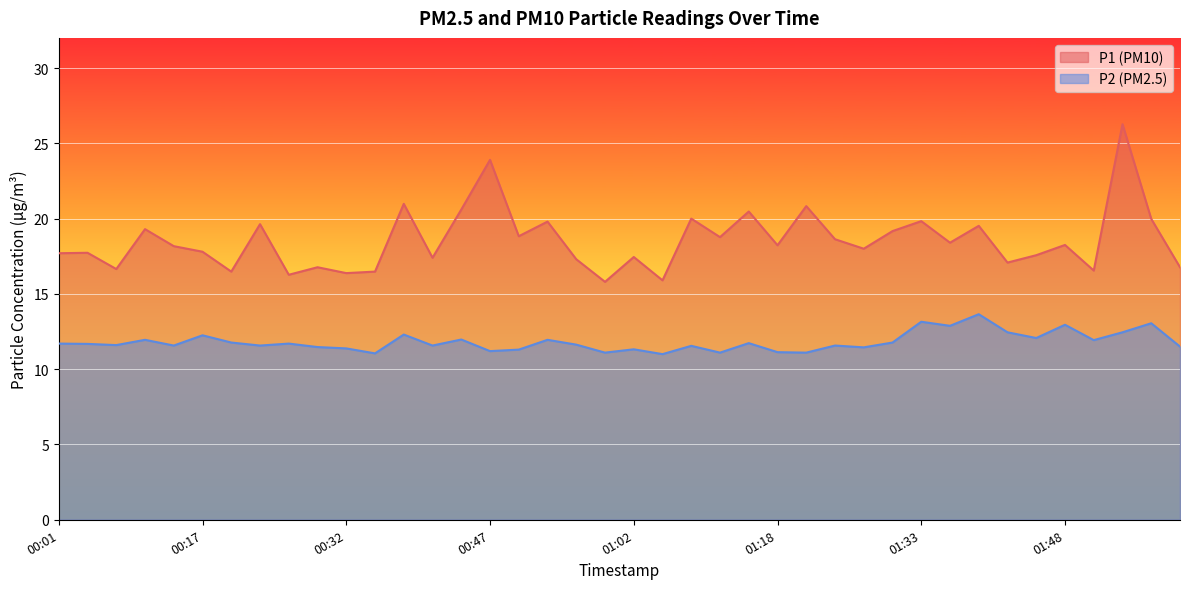

What is the spread (max minus min) of values at 01:05?

4.9